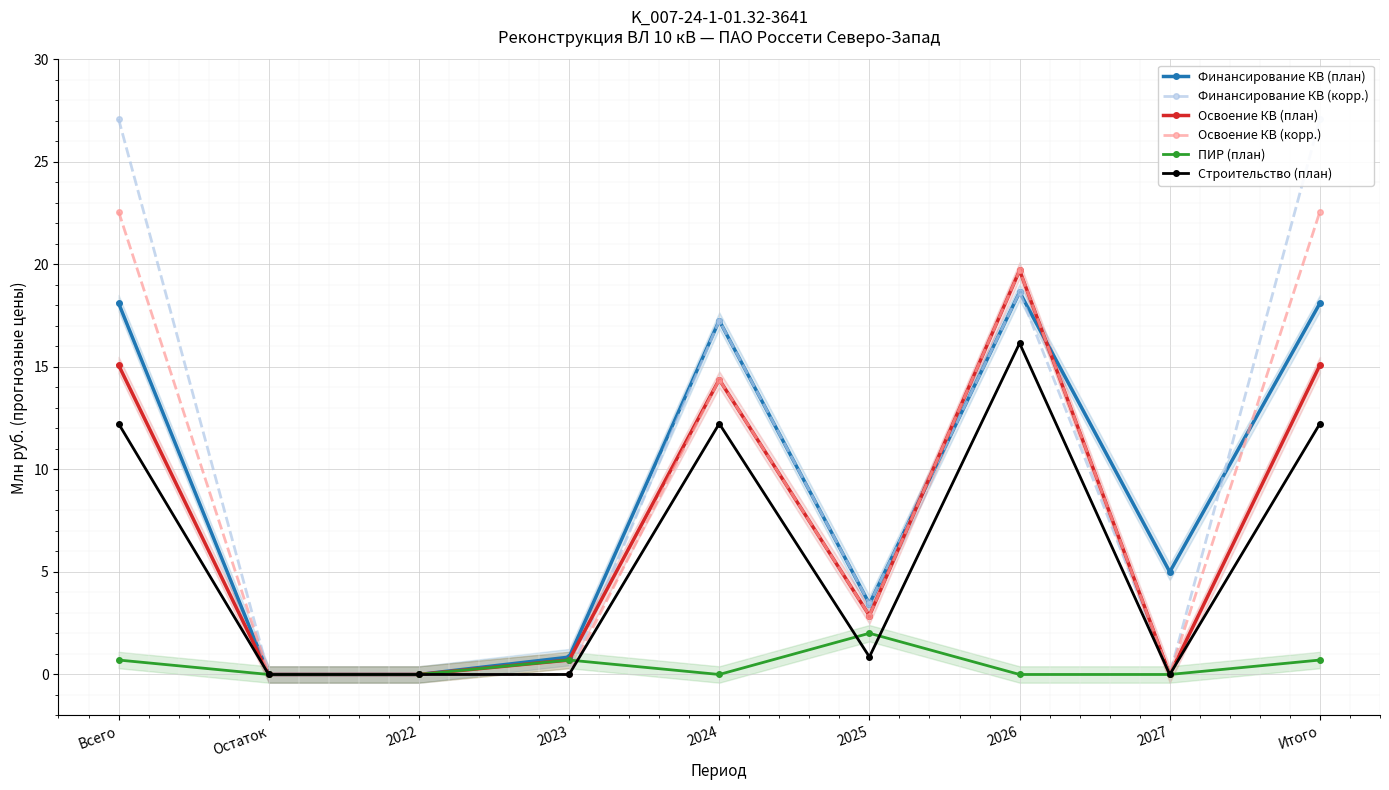

Is it true that Строительство (план) equals 5.3 at Итого?

False